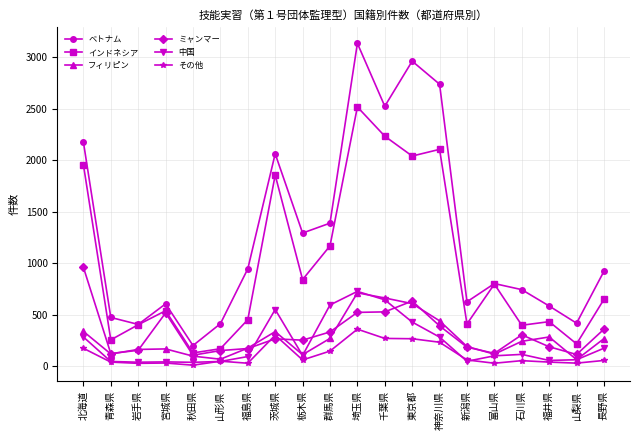

What is the label of the 6th point from the right?

新潟県